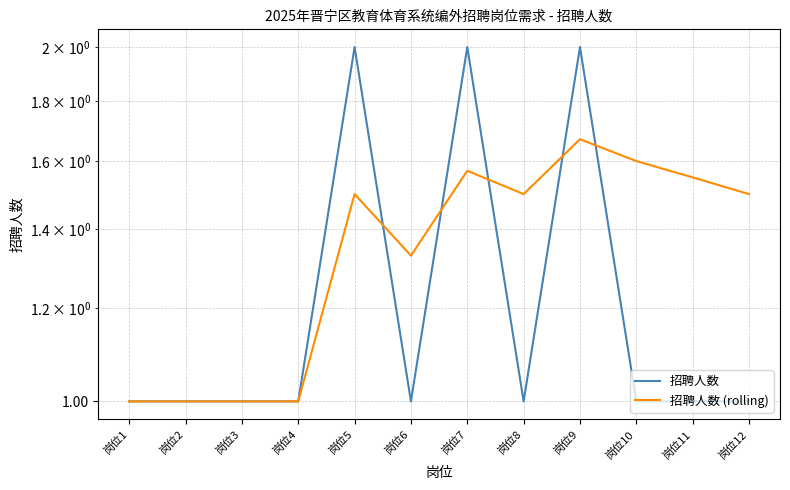

What is the total value across all series at 岗位9?

3.7